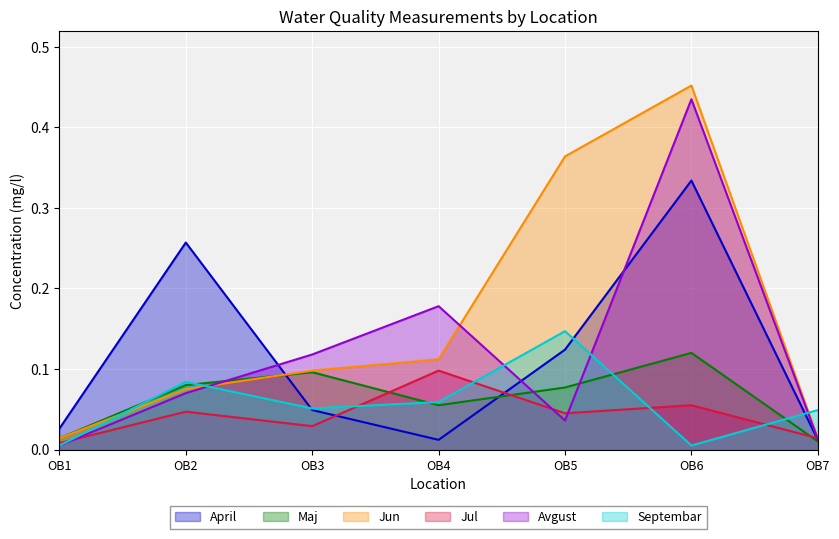

At how many categories does at least one series exceed 0?

7